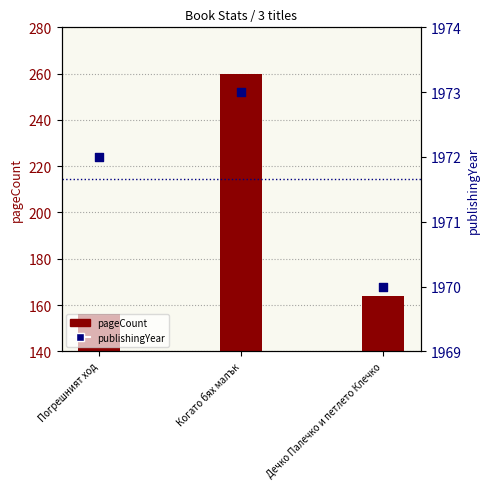

Which series contains the highest Y value?

publishingYear